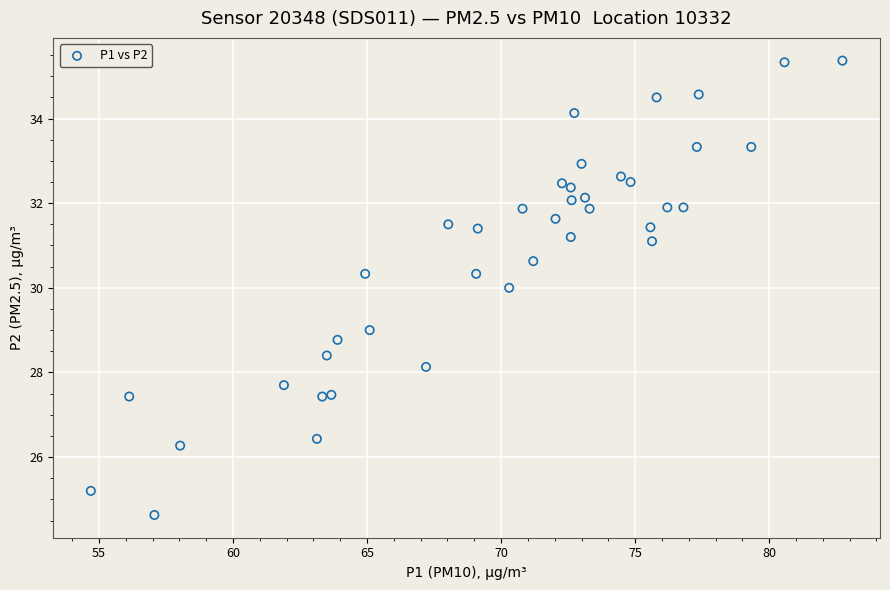

What is the range of Y values (max minus min)?

10.7